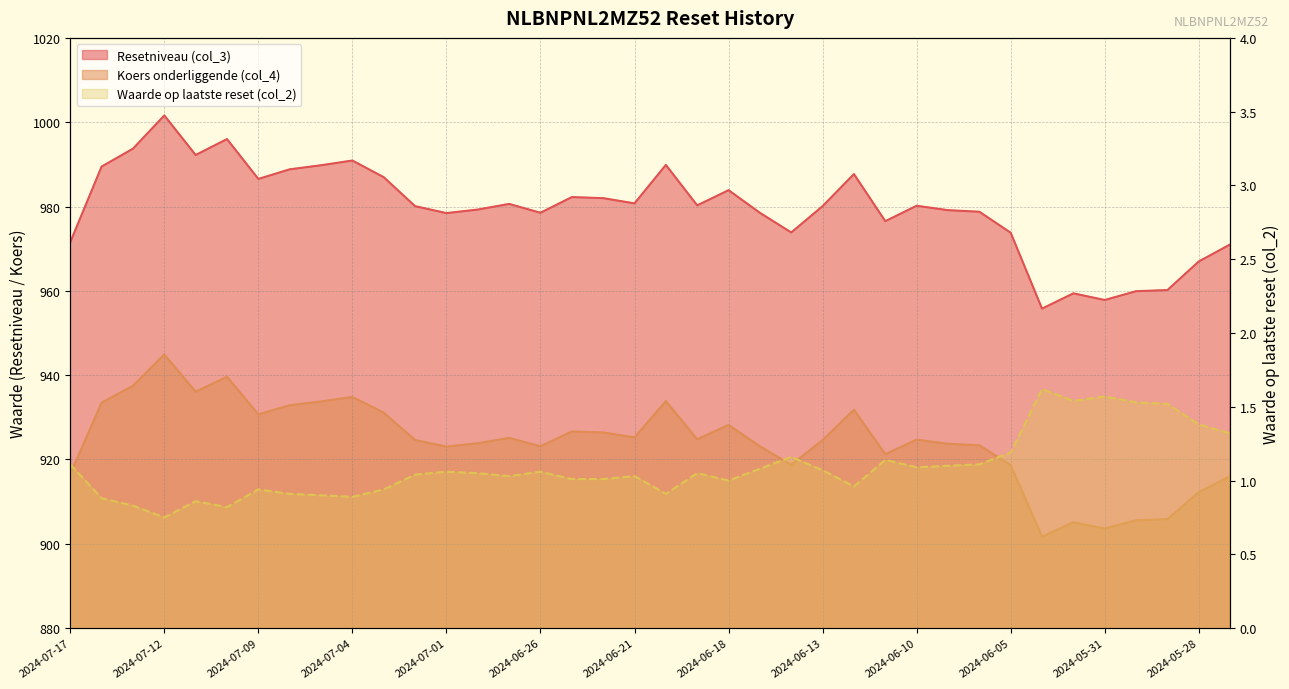

Rank the series by their maximum value, from highest to lowest.

Resetniveau (col_3), Koers onderliggende (col_4), Waarde op laatste reset (col_2)